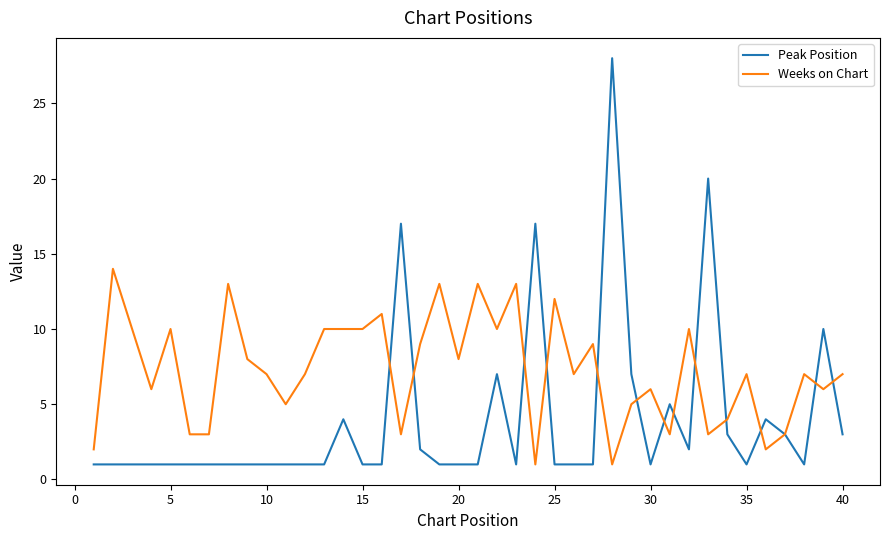

What is the highest value of the Peak Position series?

28